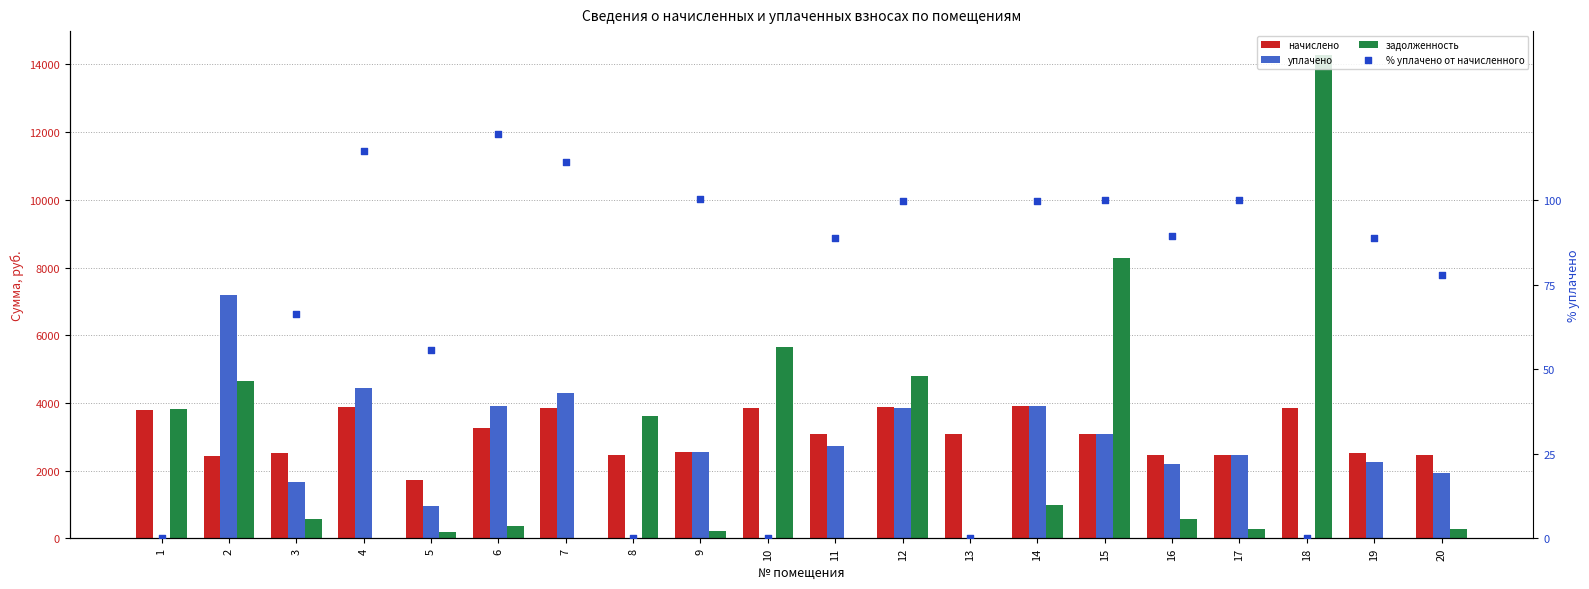

At which category is the sum across all series the highest?

18